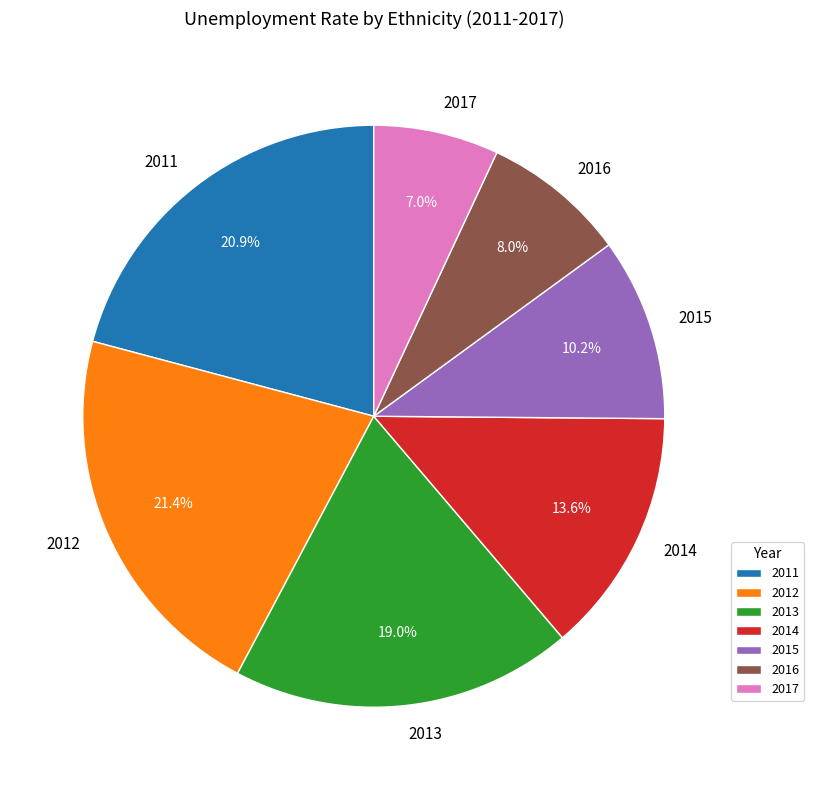

Is 2011 the majority of the pie?

No